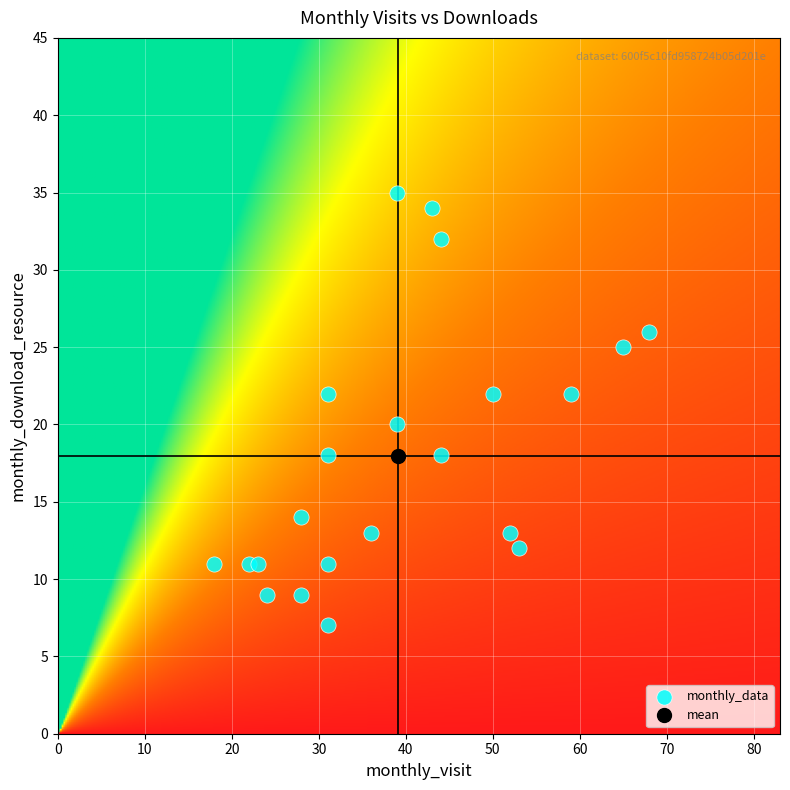

What is the range of X values (max minus min)?

50